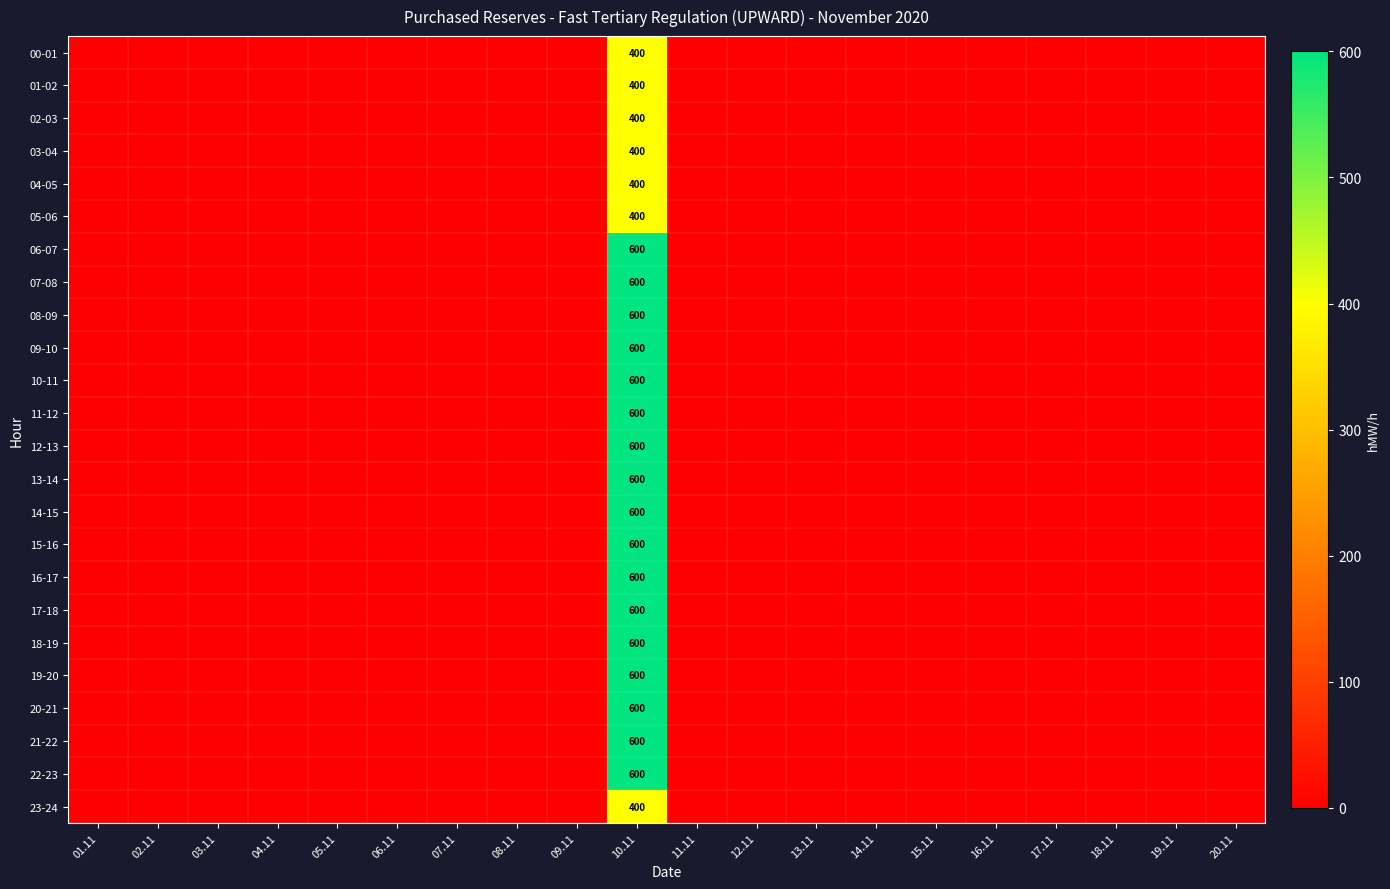

What is the spread (max minus min) of values at 10.11?

200